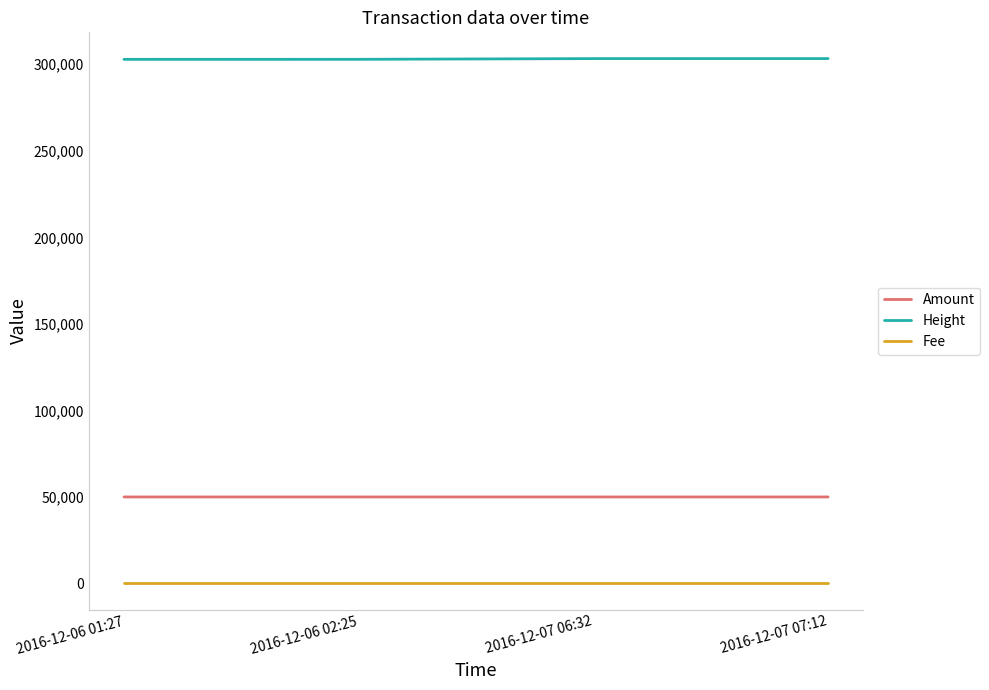

Is the value of Height at 2016-12-07 07:12 greater than the value of Fee at 2016-12-06 02:25?

Yes